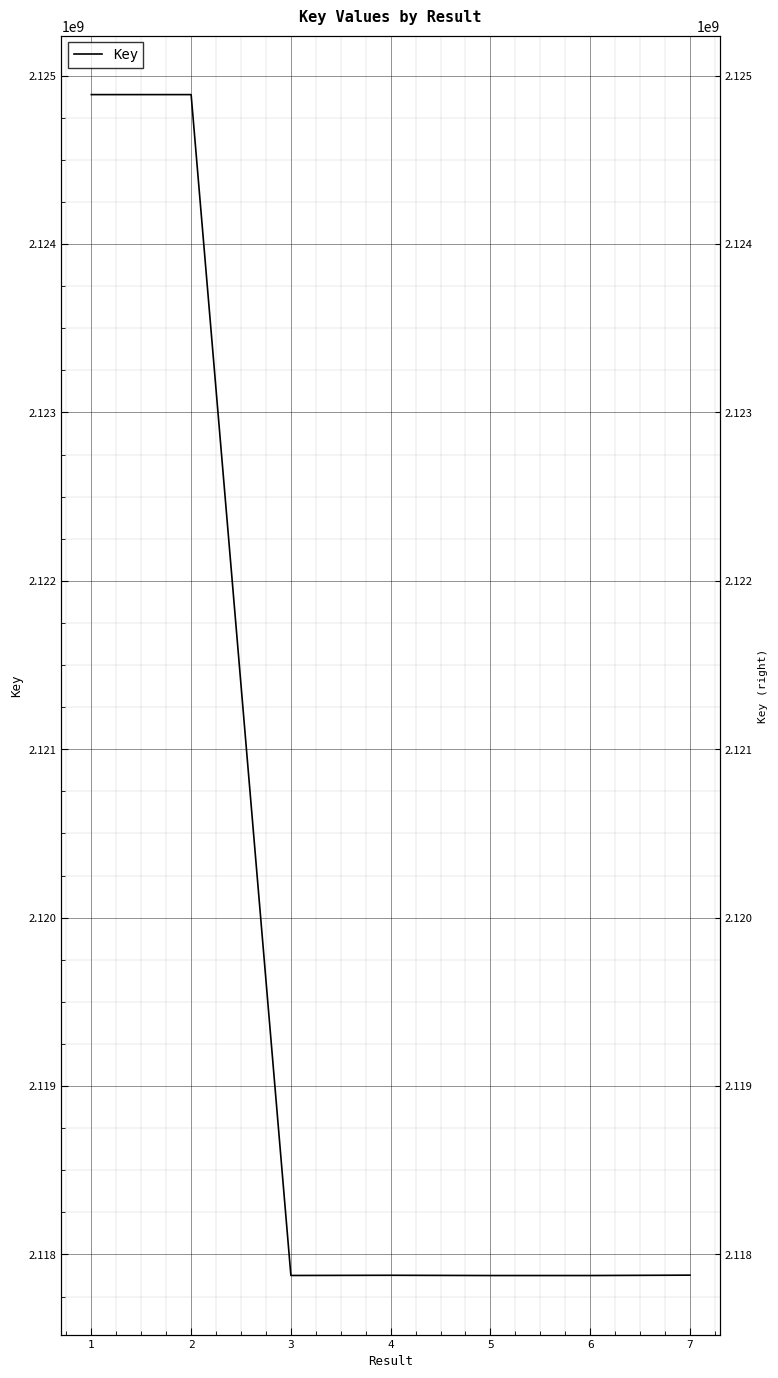

Rank the categories by value from lowest to highest.

5, 6, 3, 4, 7, 2, 1